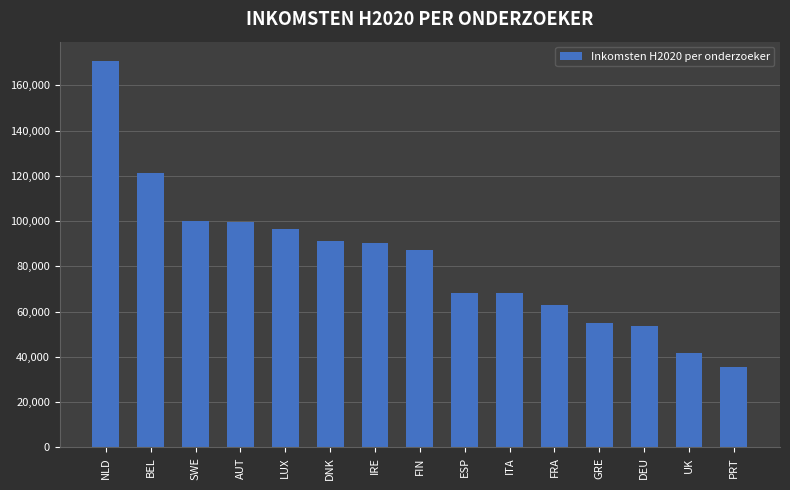

Are the bars grouped side by side (vs. stacked)?

No